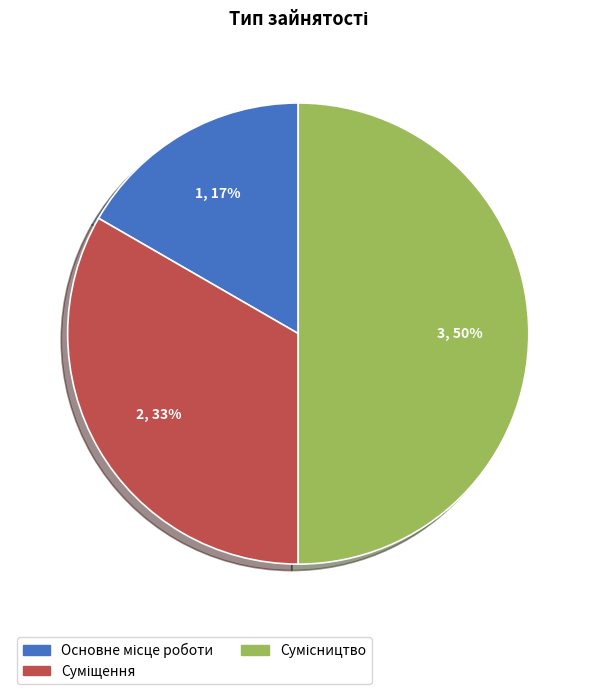

To the nearest percent, what is the difference between the largest and smallest slice percentages?

33%